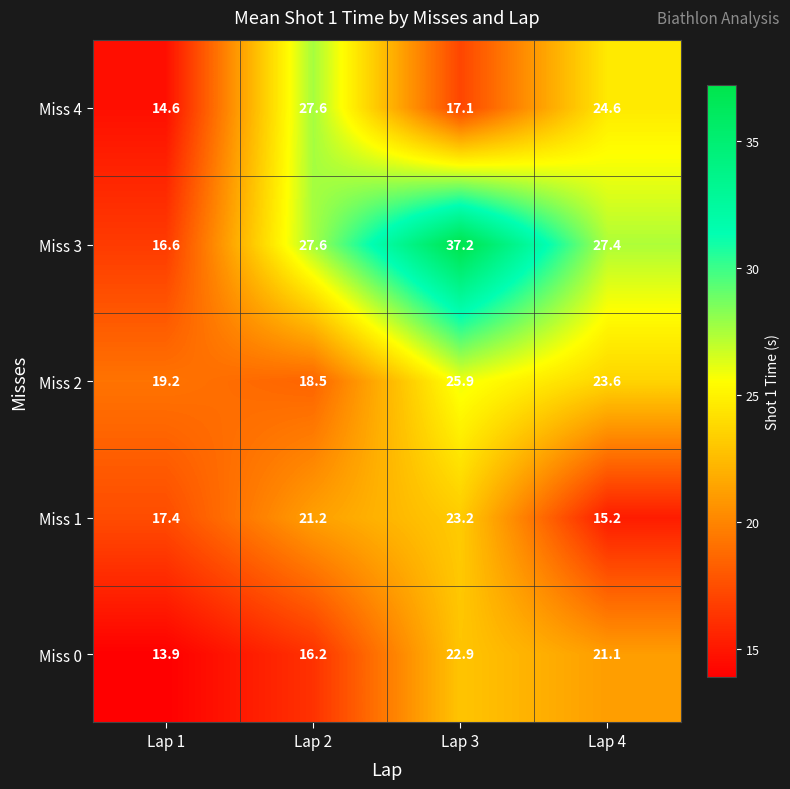

At Lap 3, list the series in order from largest to smallest.

Miss 3, Miss 2, Miss 1, Miss 0, Miss 4